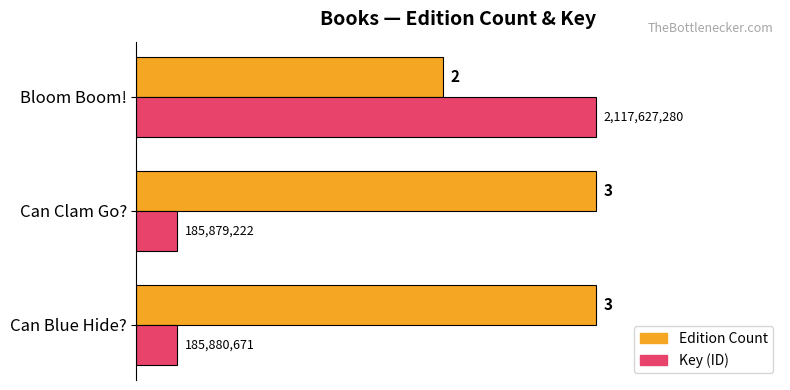

At which category is the sum across all series the highest?

Bloom Boom!